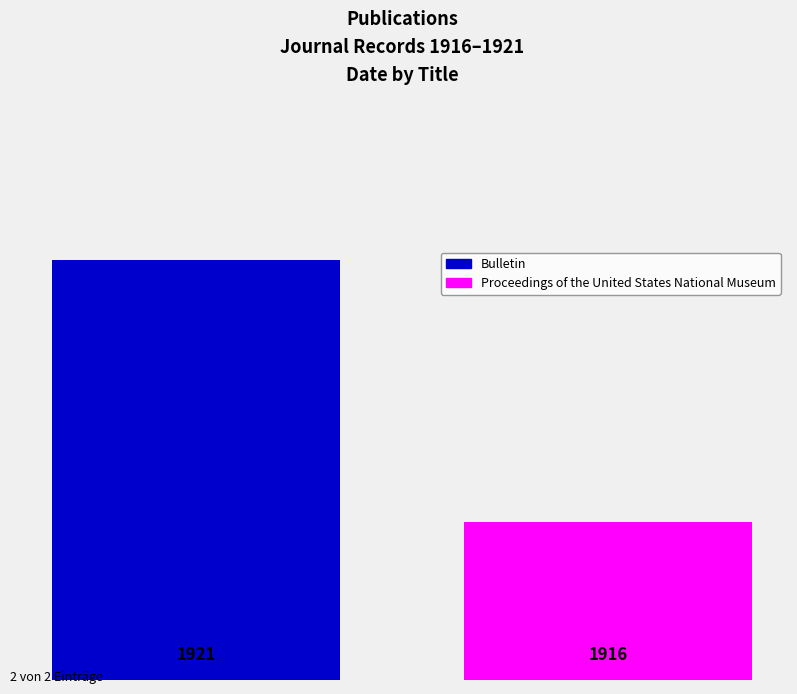

What is the minimum value shown in the chart?

1916